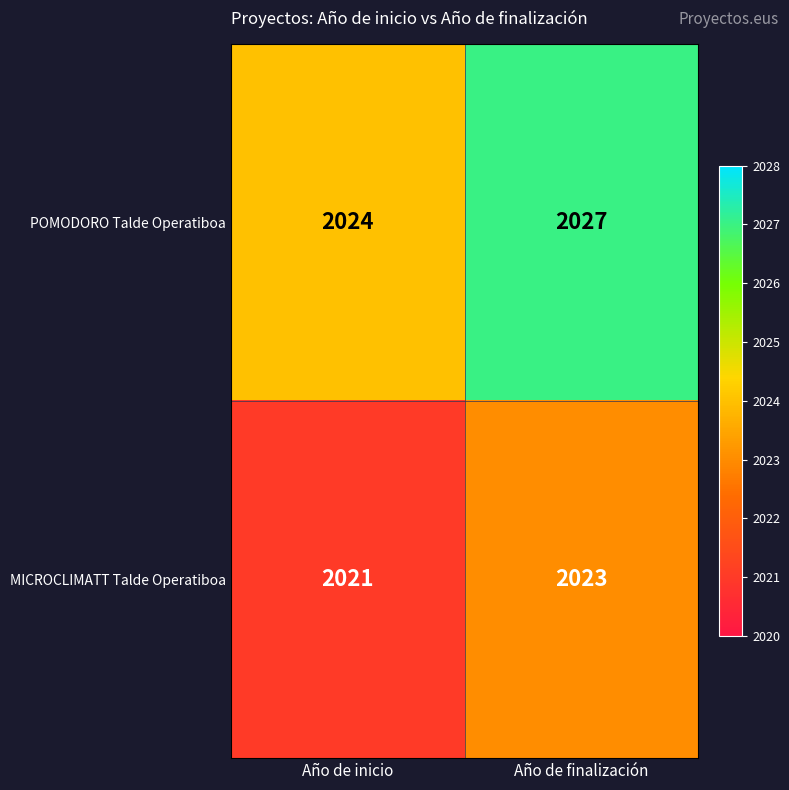

How many distinct data groups are displayed?

2